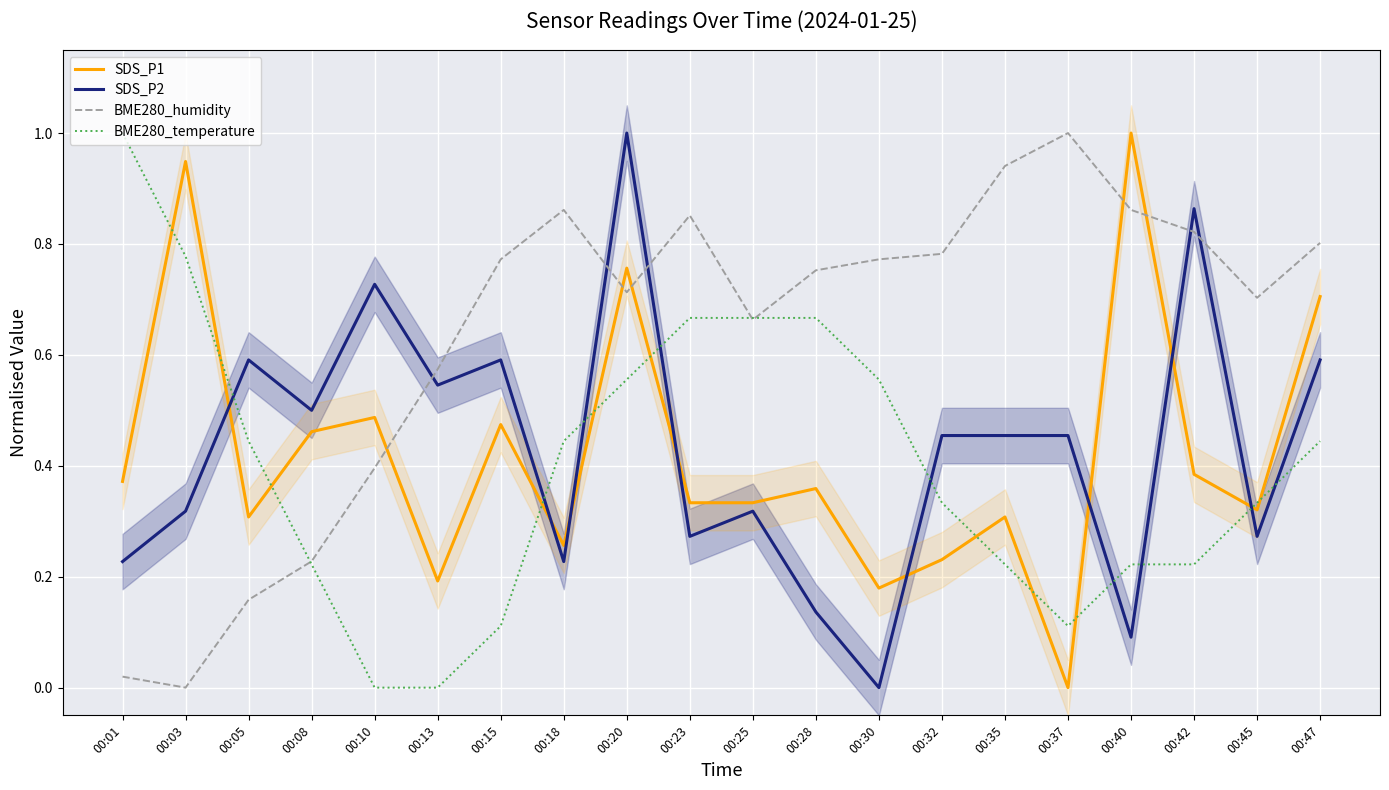

Is it true that BME280_temperature equals 0.5 at 00:01?

False